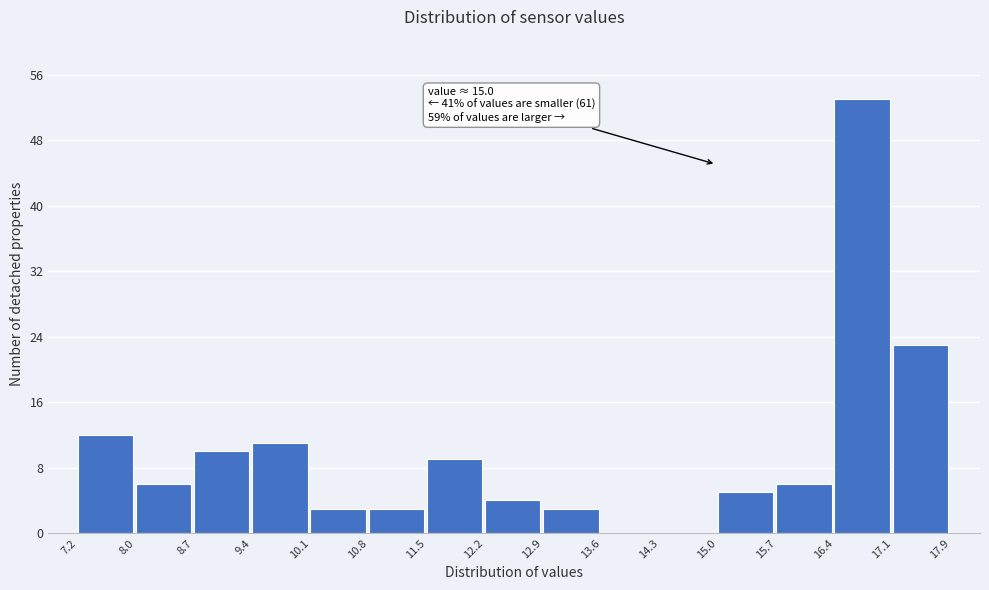

Which range on the x-axis has the tallest bar?

16.4 to 17.1